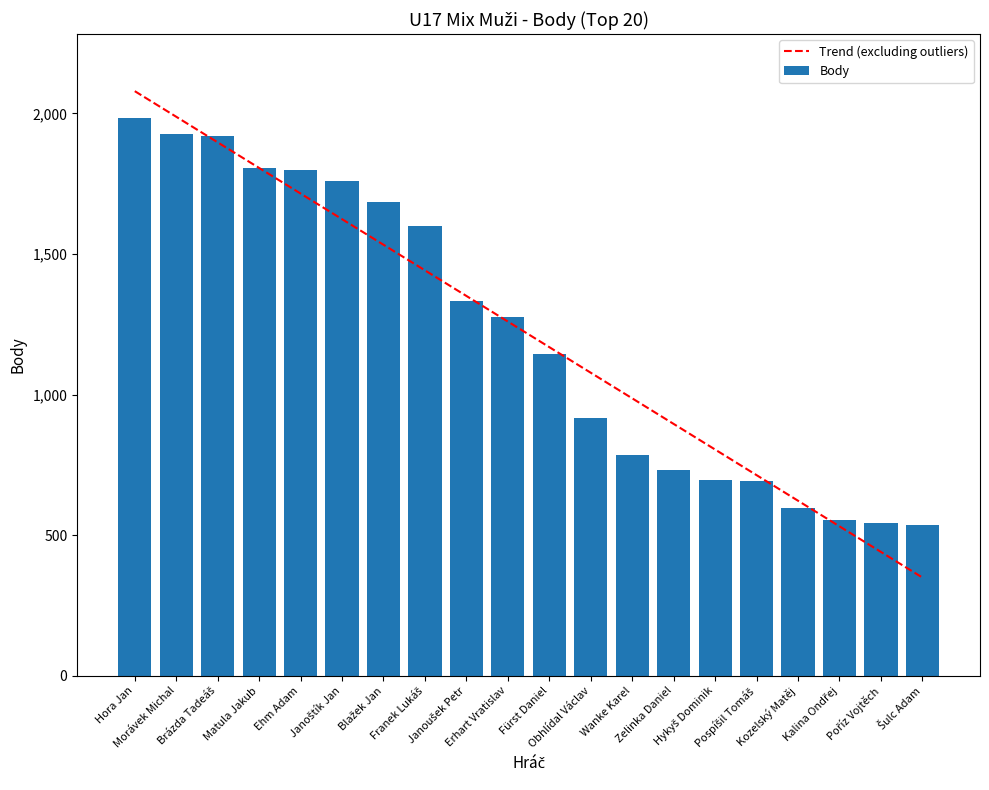

Which series has the widest spread of values?

Trend (excluding outliers)